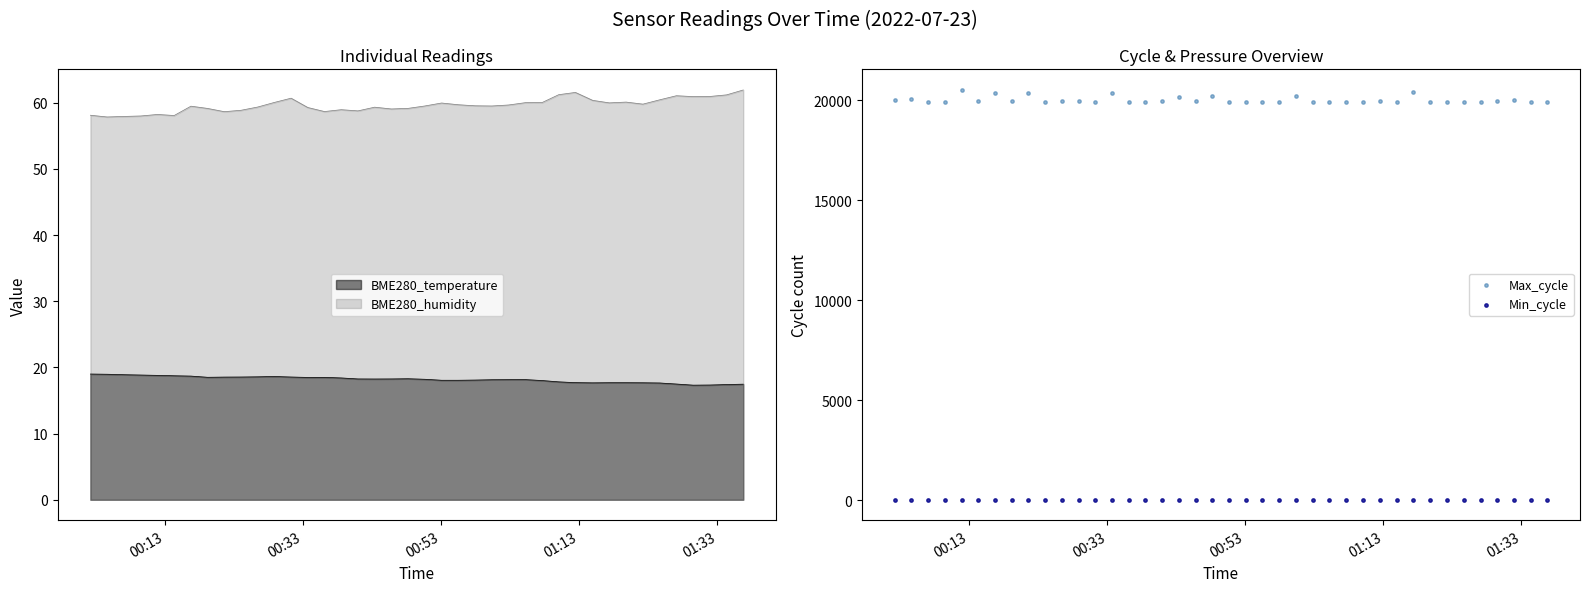

What is the minimum value for BME280_humidity?

57.9